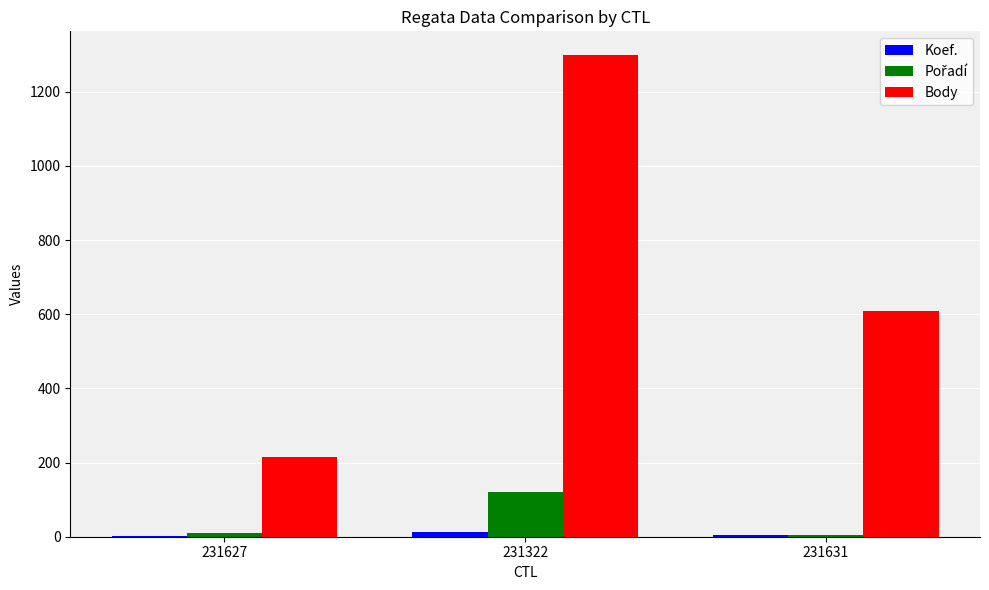

Is it true that Body equals 1298 at 231322?

True